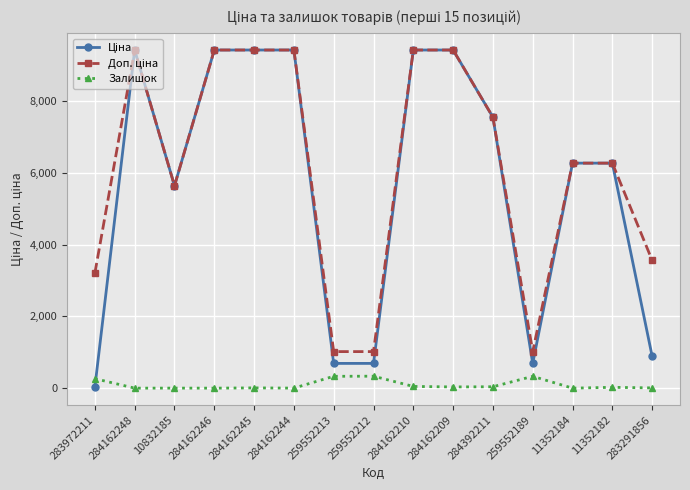

The Залишок series shows 333.0 at 259552212. True or false?

True